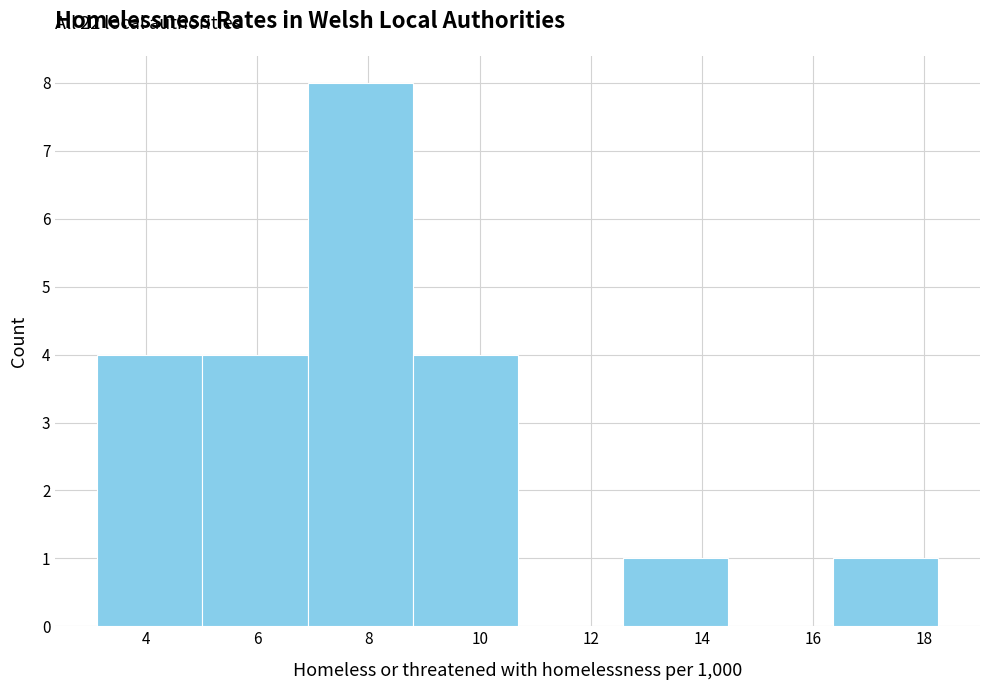

Over which range of the x-axis is the bar tallest?

7.0 to 8.8